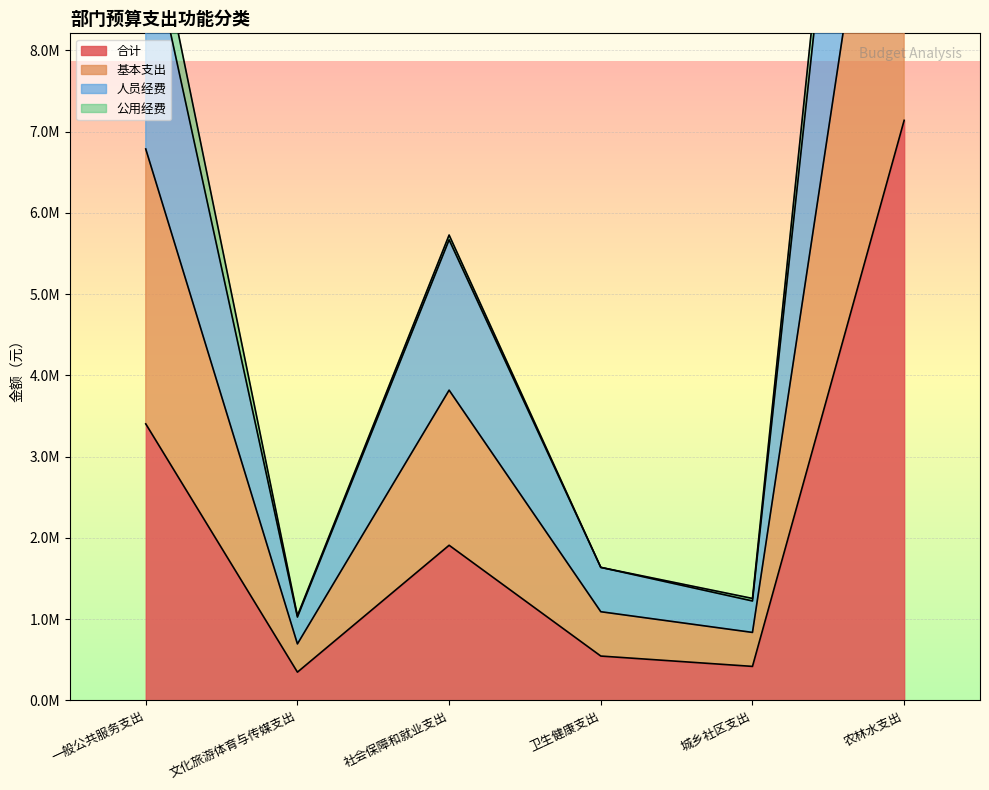

At which label does 基本支出 reach its minimum?

文化旅游体育与传媒支出